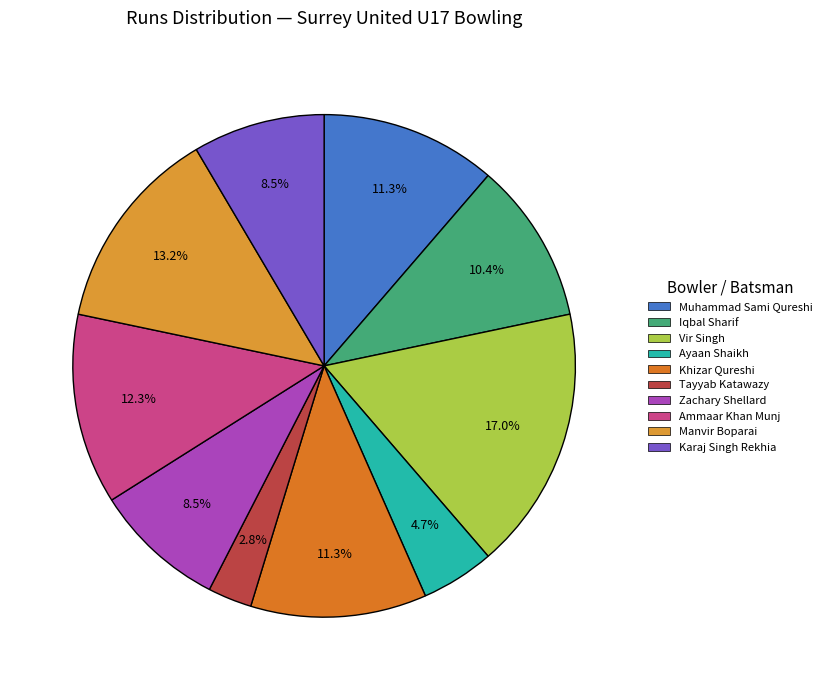

Is there any slice that represents more than half of the pie?

No